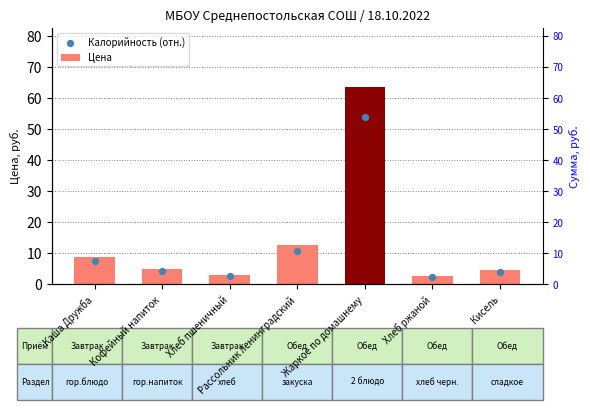

Which series reaches the maximum Y coordinate?

Цена